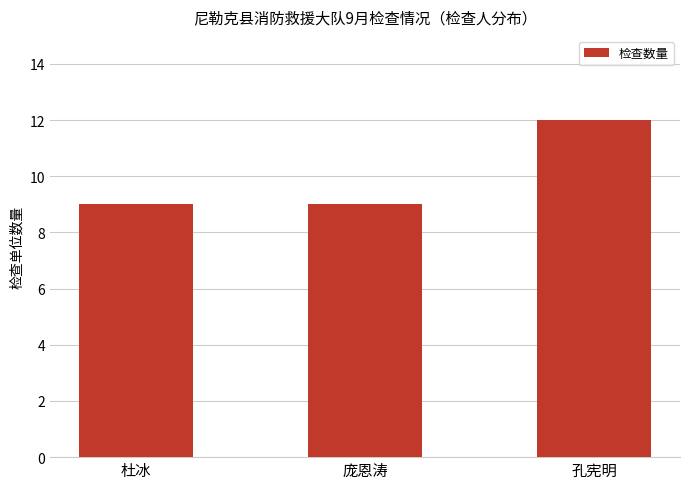

Read the value at 杜冰.

9